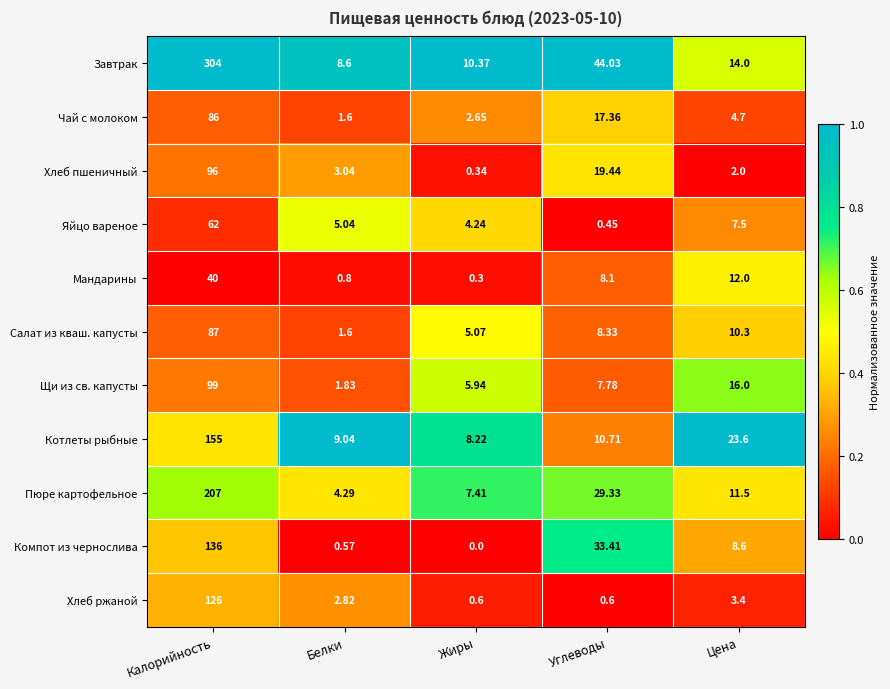

Between Углеводы and Цена, which series saw the biggest shift?

Завтрак